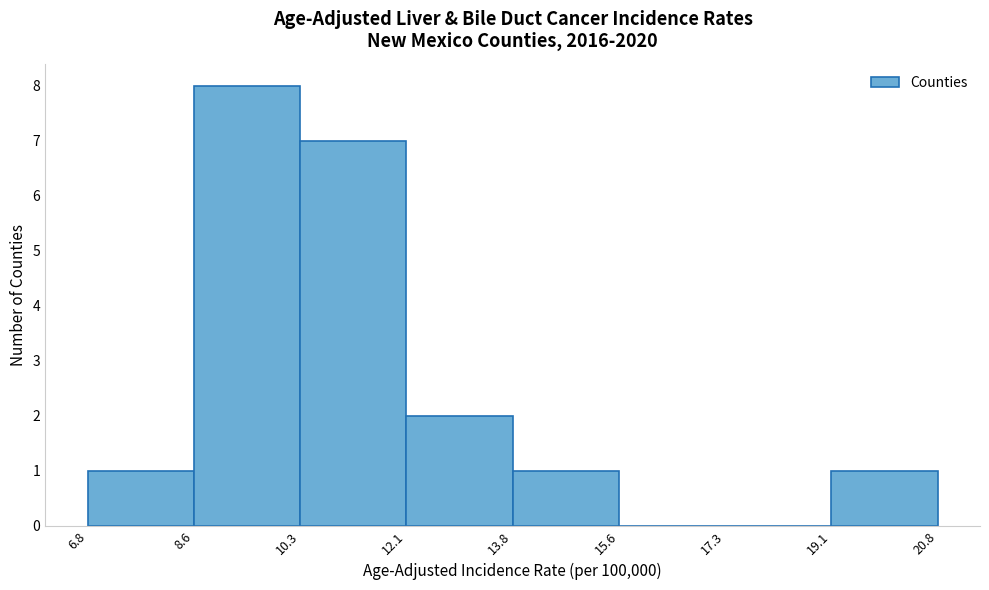

Reading left to right, transcribe this chart: for each bar, give the range it covers on the x-axis and its height. The values are not printed on the chart, so give them approximately, as read against the axis.

6.8 to 8.6: 1
8.6 to 10.3: 8
10.3 to 12.1: 7
12.1 to 13.8: 2
13.8 to 15.6: 1
15.6 to 17.3: 0
17.3 to 19.1: 0
19.1 to 20.8: 1